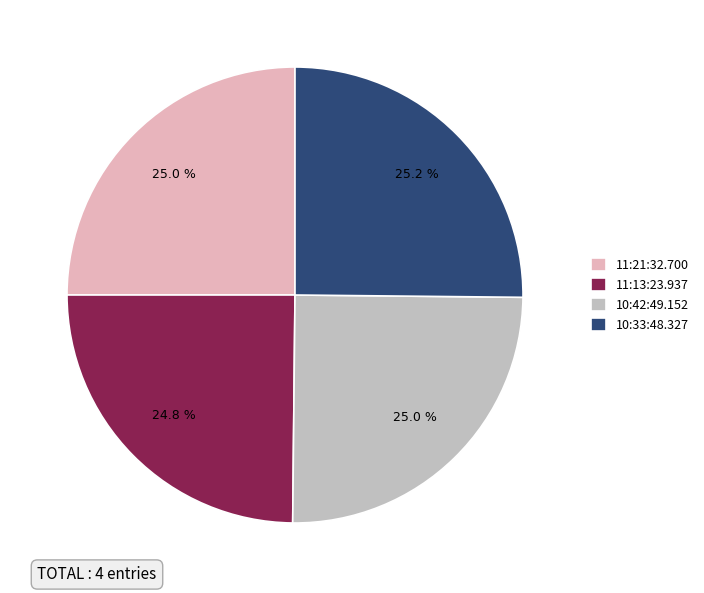

What percentage is NOT represented by 10:33:48.327?

74.8%